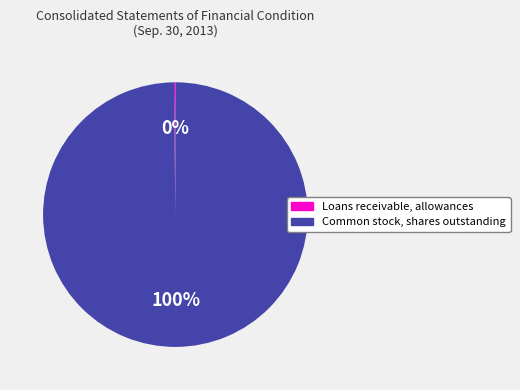

Which slice represents more than half of the pie?

Common stock, shares outstanding